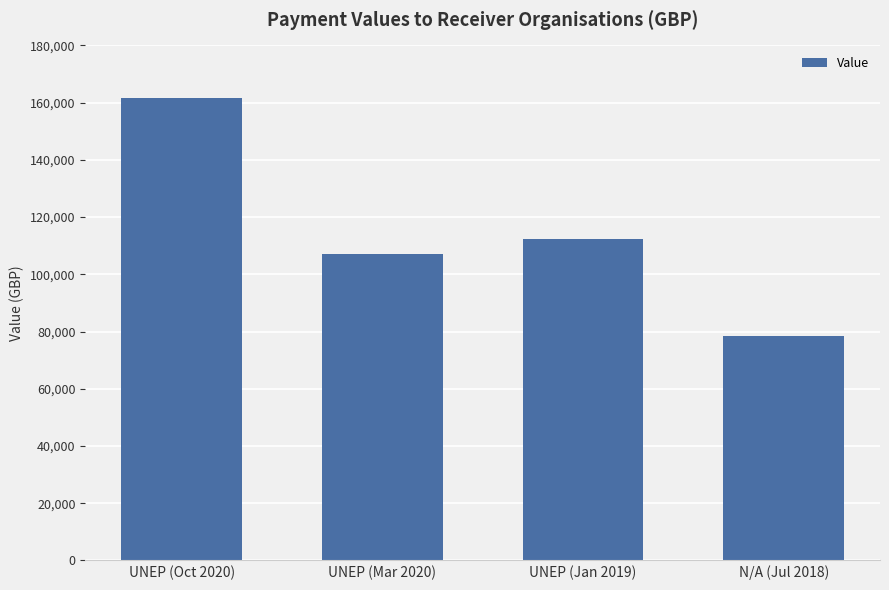

Which label corresponds to the largest value in the chart?

UNEP (Oct 2020)